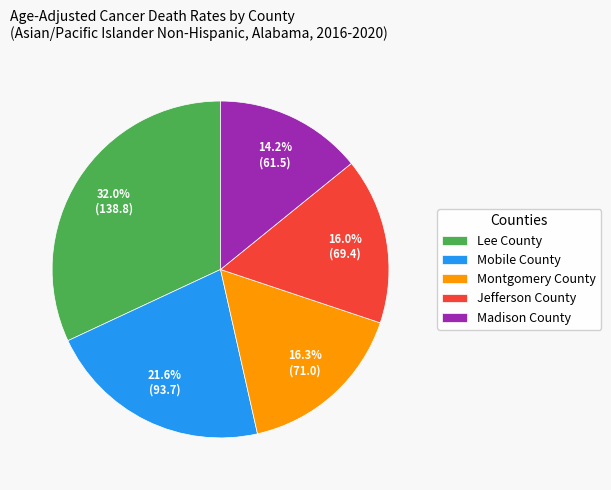

To the nearest percent, what is the difference between the Jefferson County and Madison County slice percentages?

2%